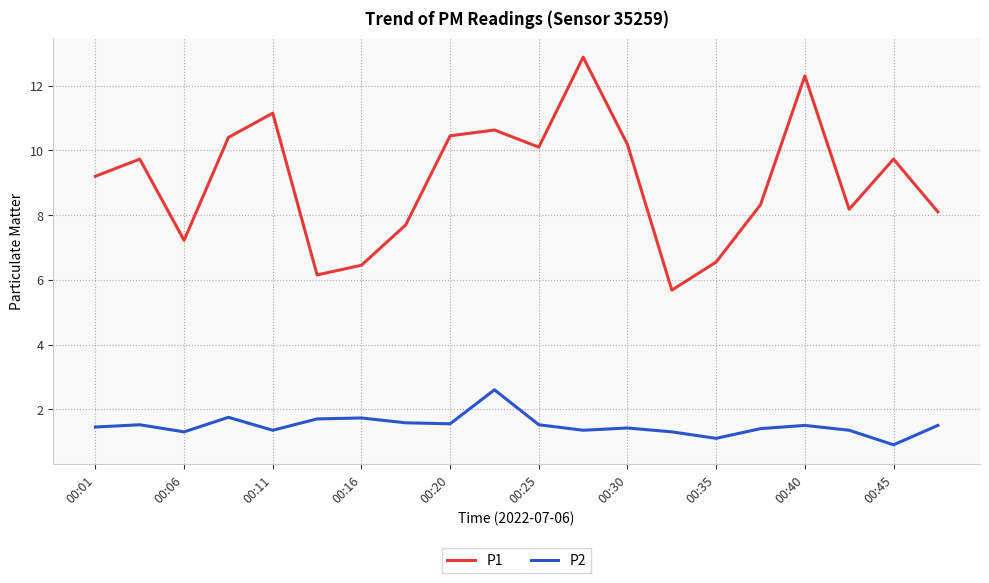

How many values in the P1 series are below 9?

9